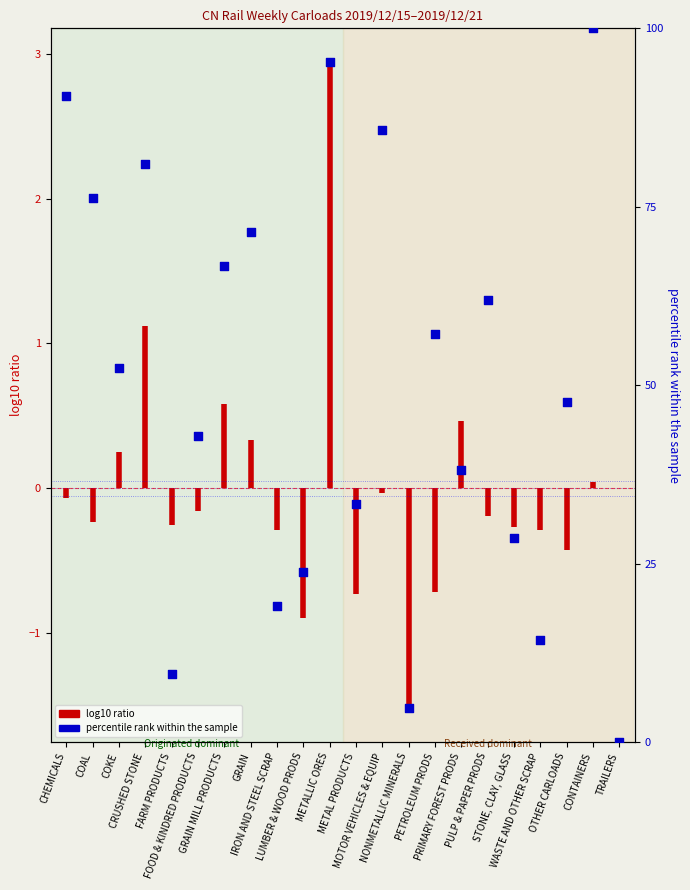

Between PETROLEUM PRODS and PULP & PAPER PRODS, which is larger?

PULP & PAPER PRODS